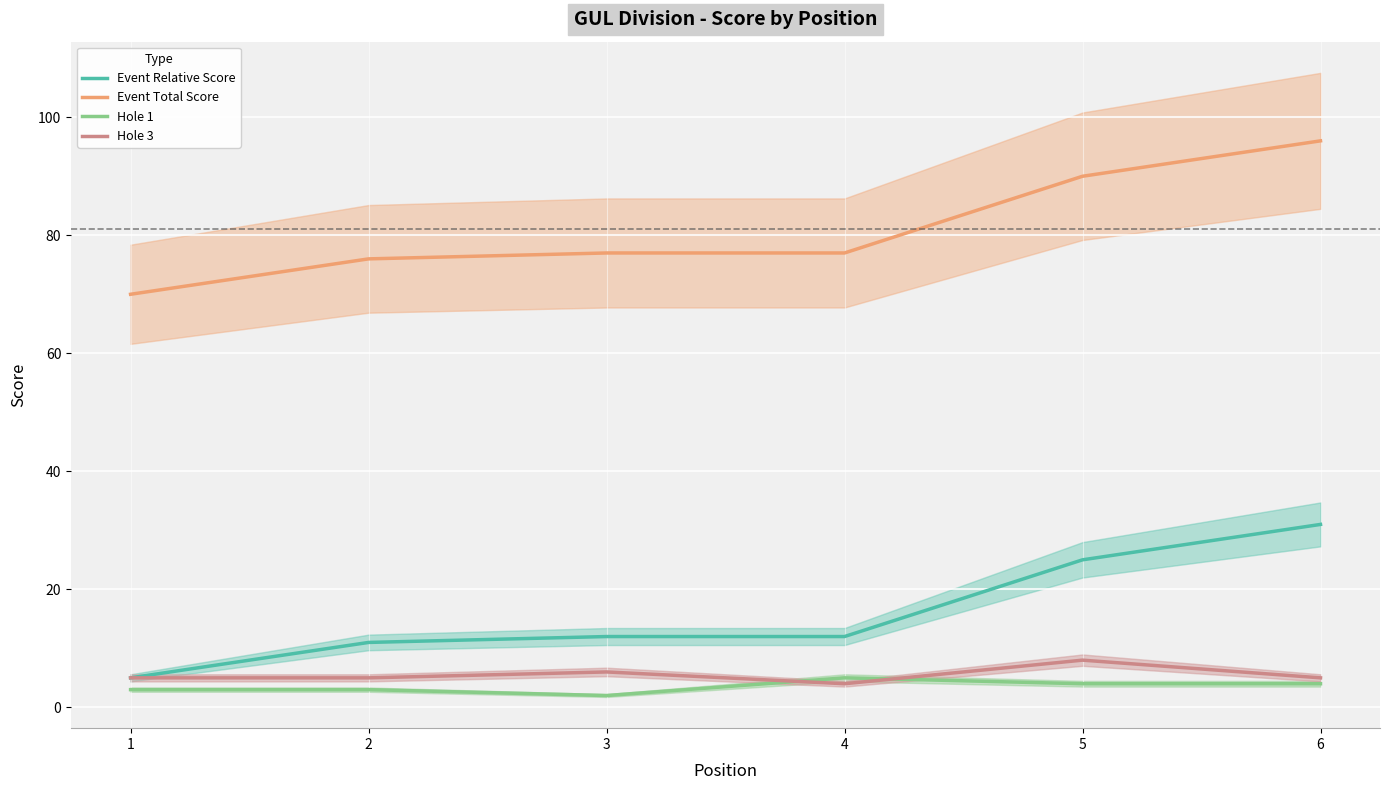

The value of Hole 3 at 4 is 4. True or false?

True